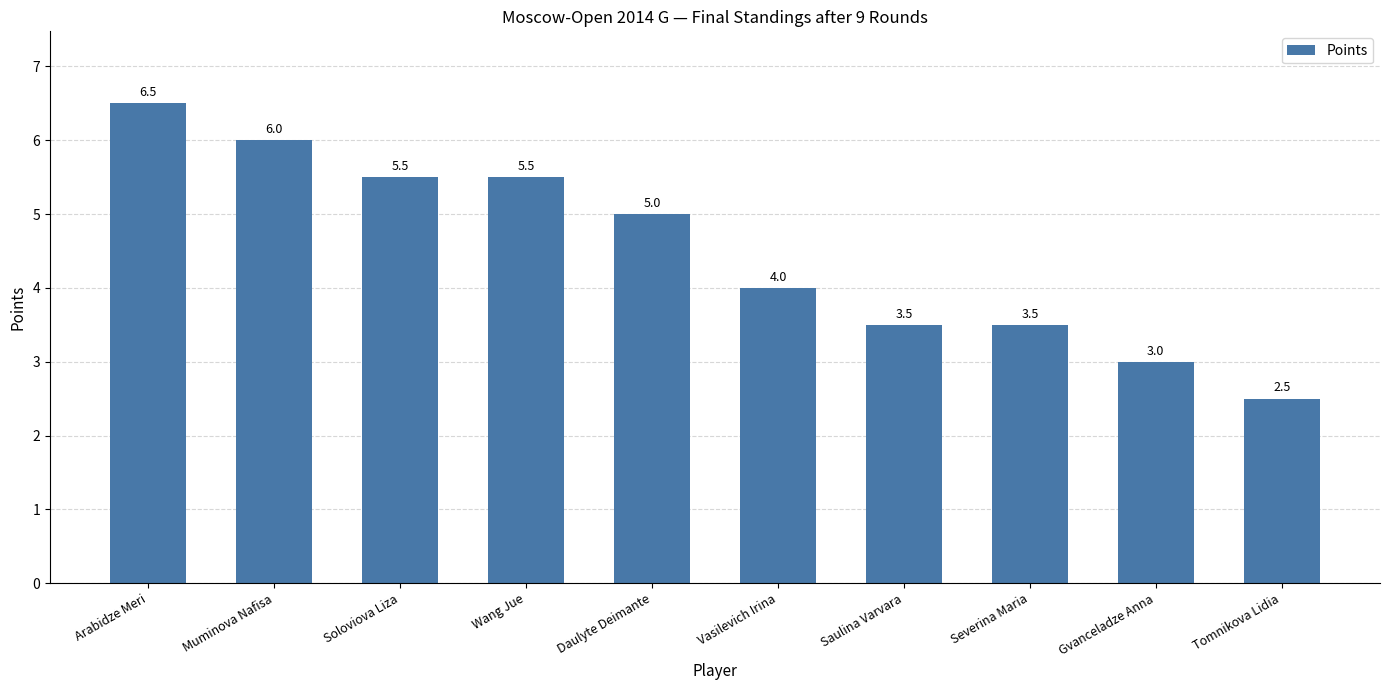

How many values are between 3 and 5?

5